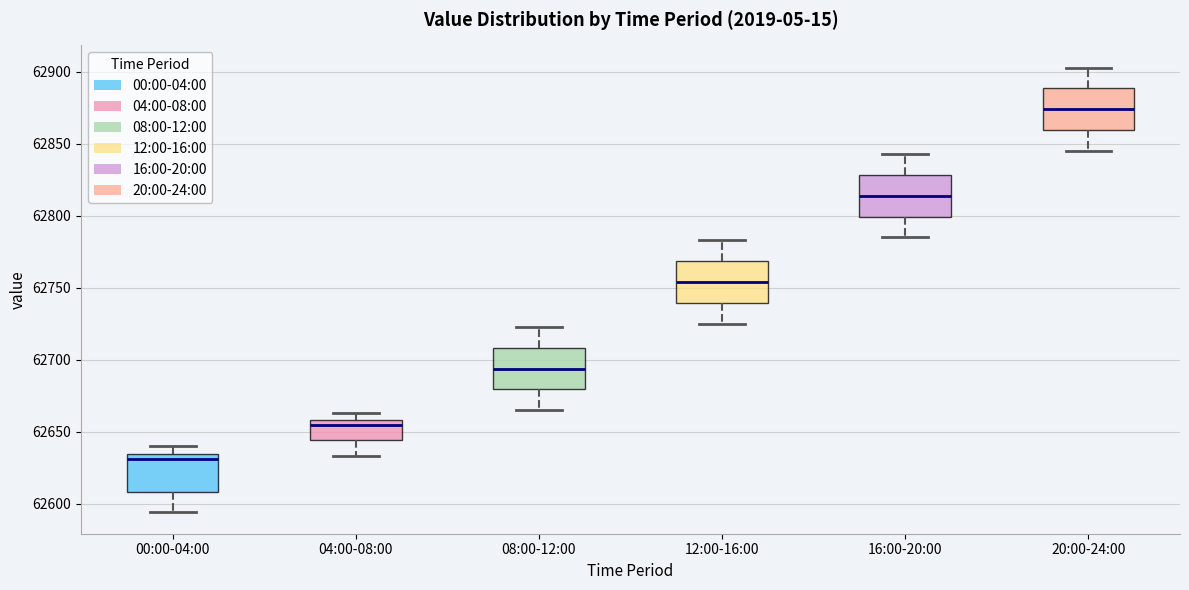

Which box has the highest median line?

20:00-24:00